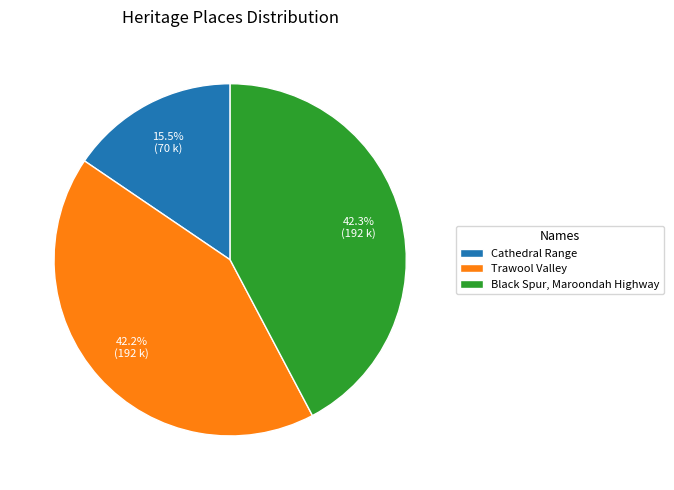

Combined, what portion of the pie is Trawool Valley and Black Spur, Maroondah Highway?

84.5%